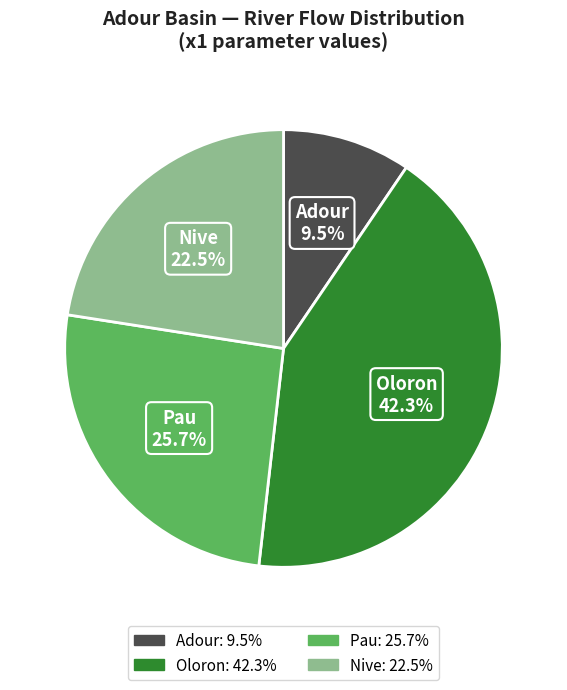

Which slice is the largest?

Oloron